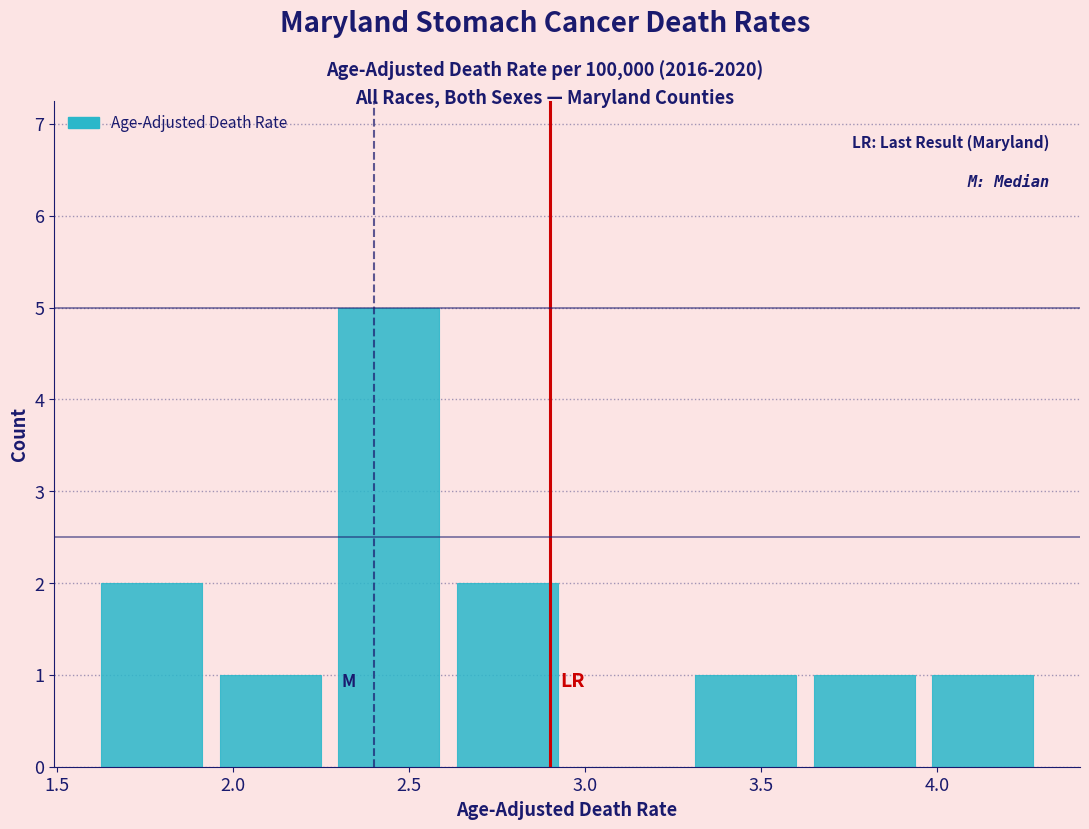

Reading left to right, transcribe this chart: for each bar, give the range it covers on the x-axis and its height. Neither the bar edges nor the heights are printed on the chart, so give them approximately, as read against the axes.

1.60 to 1.95: 2
1.95 to 2.30: 1
2.30 to 2.60: 5
2.60 to 2.95: 2
2.95 to 3.30: 0
3.30 to 3.65: 1
3.65 to 3.95: 1
3.95 to 4.30: 1